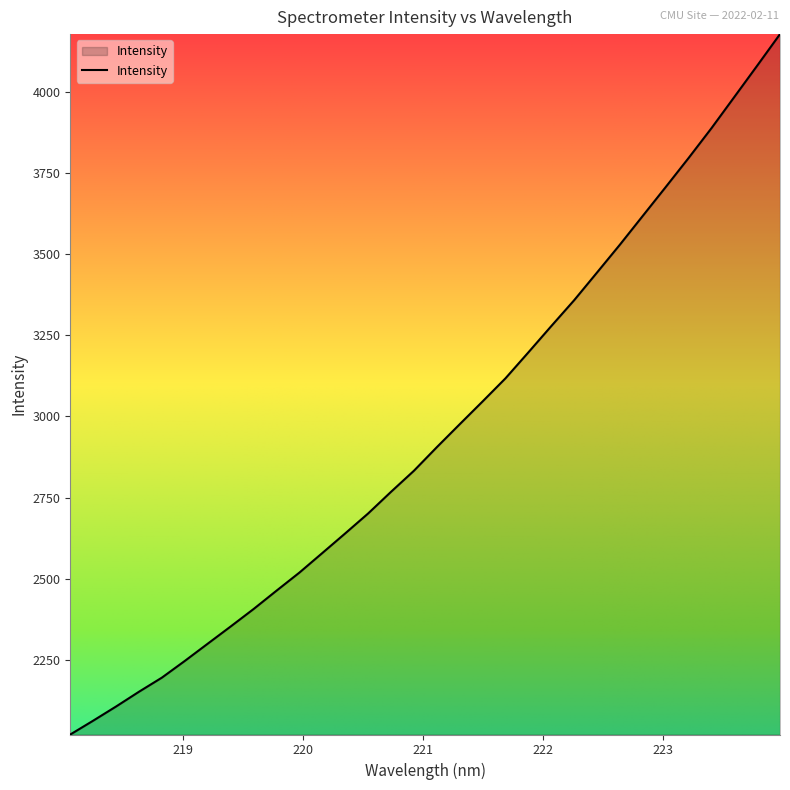

What is the smallest value displayed?

2020.7